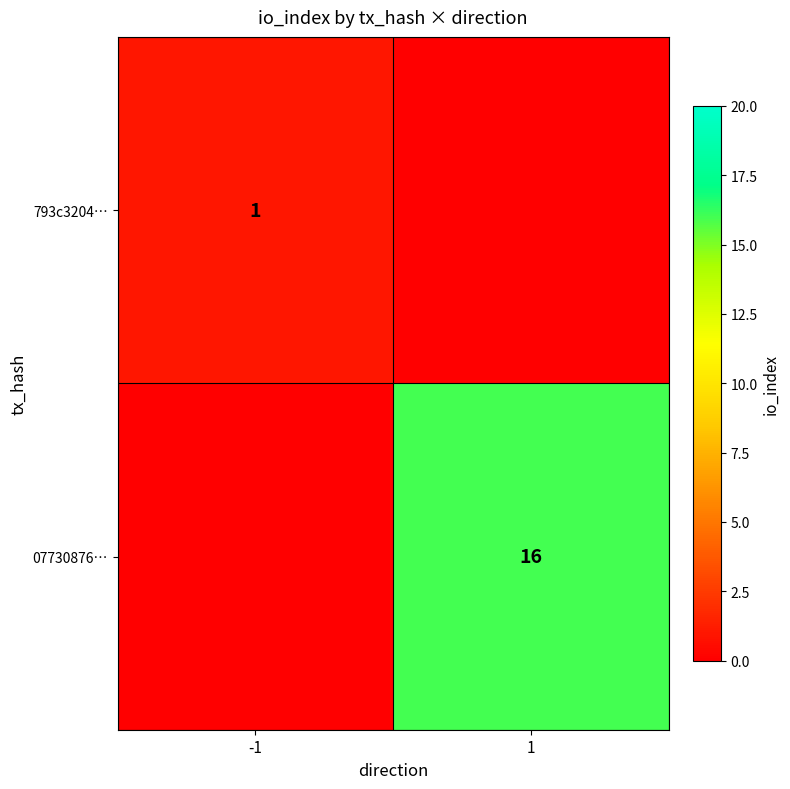

At which category does the chart reach its minimum across all series?

1